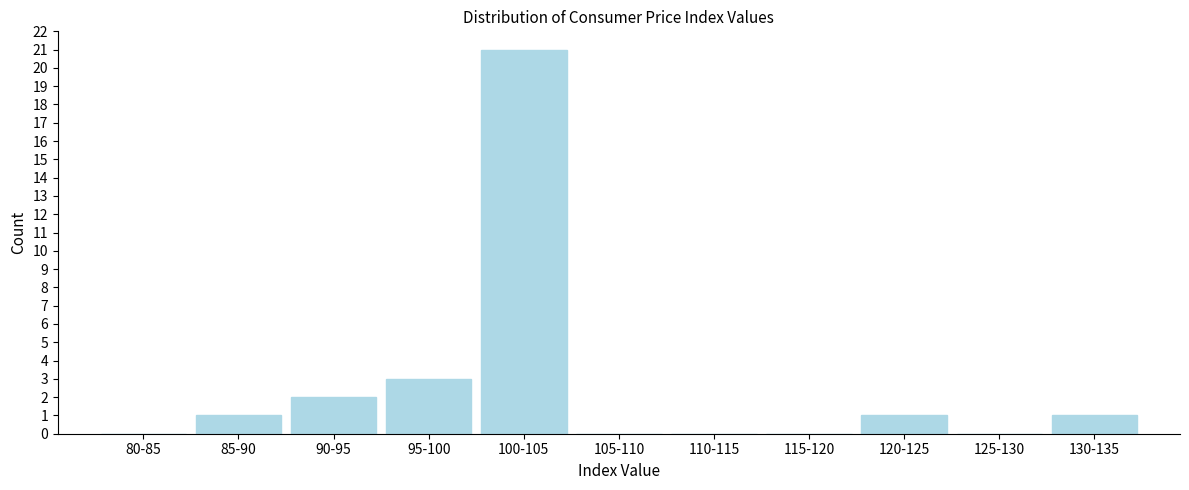

Reading left to right, transcribe all the data shown in this chart.

80-85=0	85-90=1	90-95=2	95-100=3	100-105=21	105-110=0	110-115=0	115-120=0	120-125=1	125-130=0	130-135=1